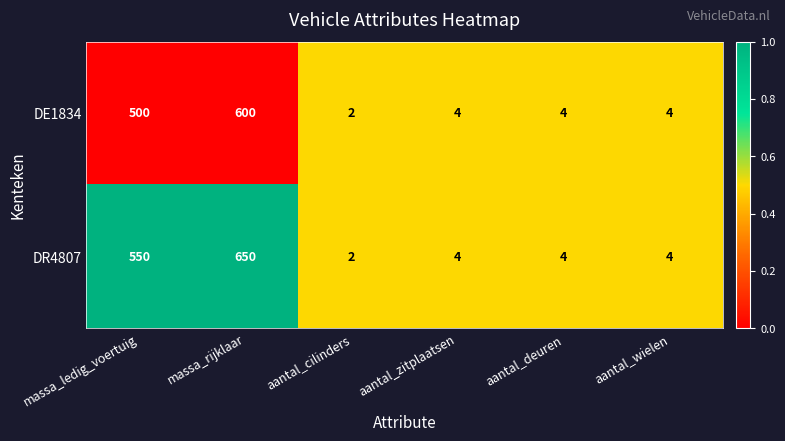

Rank the series at massa_rijklaar from highest to lowest value.

DR4807, DE1834